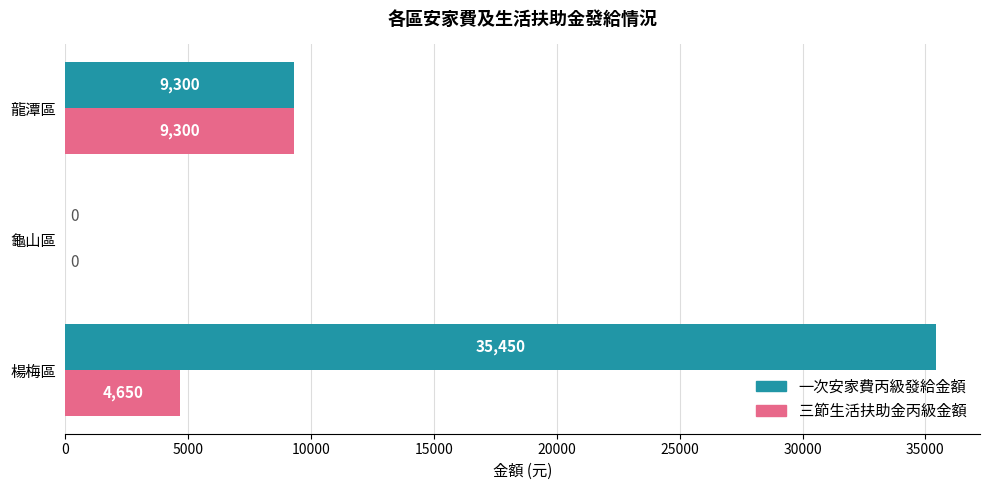

What is the maximum value shown in the chart?

35450